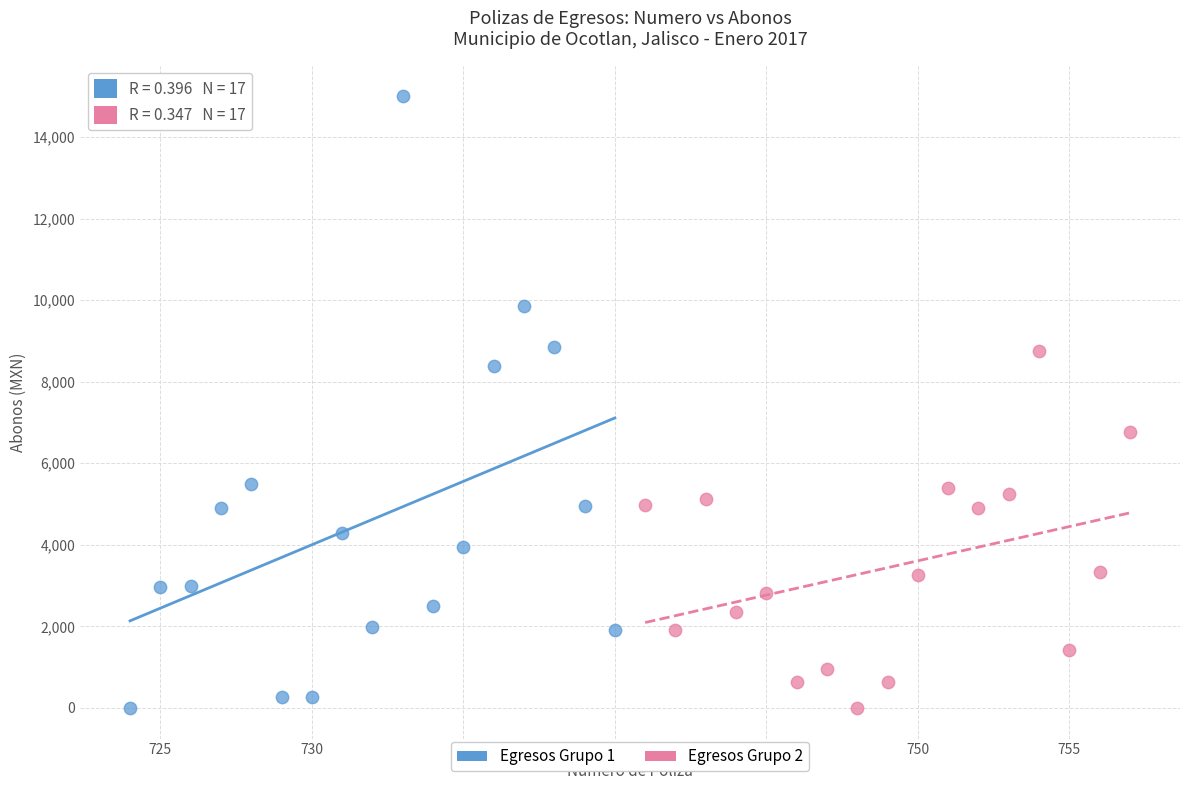

Which series reaches the maximum Y coordinate?

Egresos Grupo 1